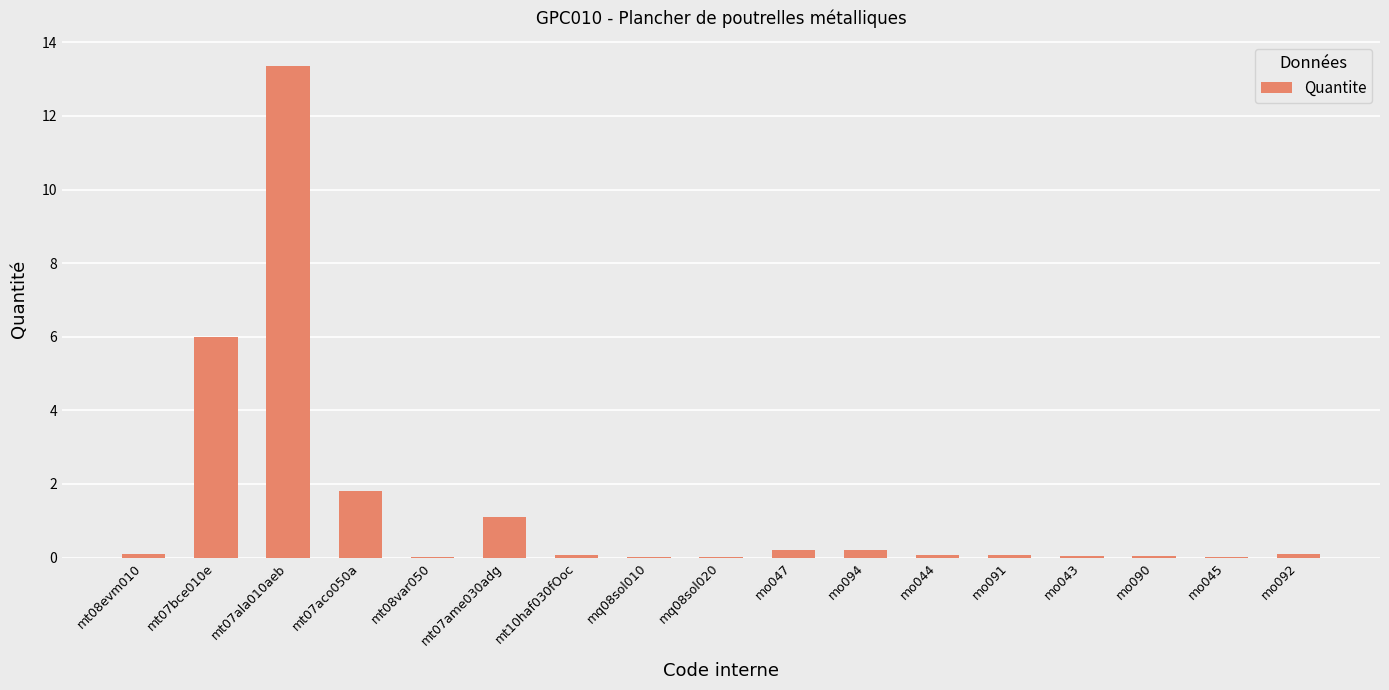

What is the sum of the values at mt07ala010aeb and mo043?

13.4